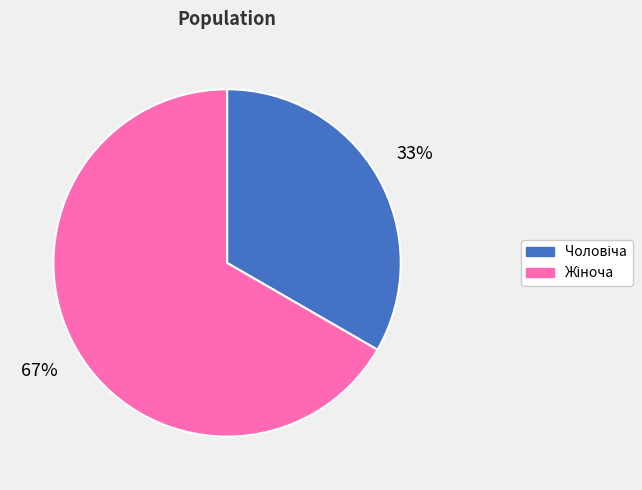

To the nearest percent, what is the average slice percentage?

50%